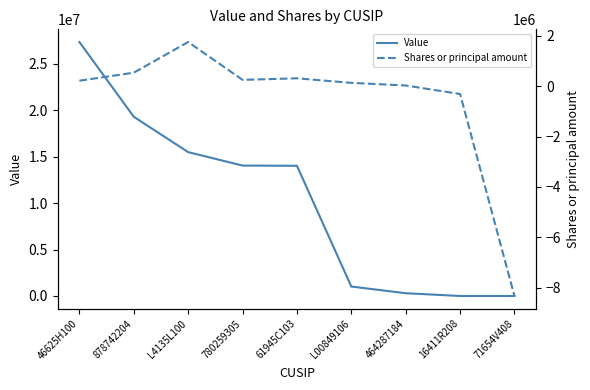

Which series has the largest total across all categories?

Value